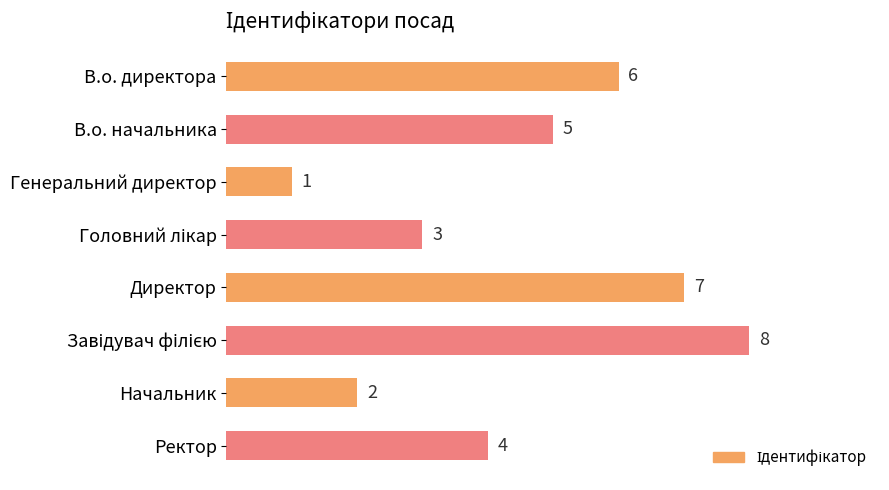

What is the sum of all values?

36